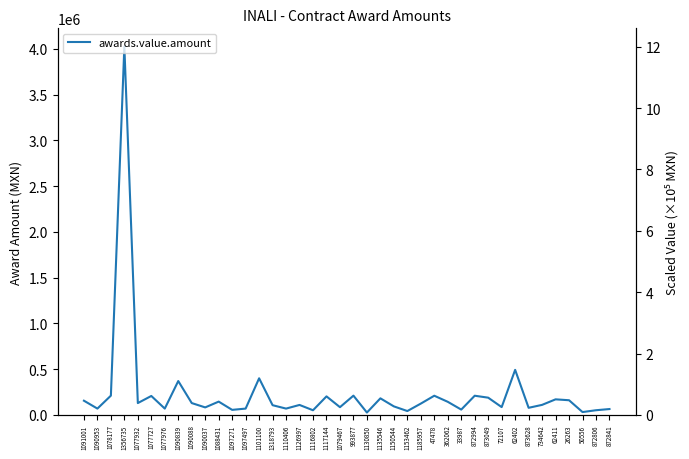

Approximately how many times larger is the value at 72107 compared to 1101100?

0.2